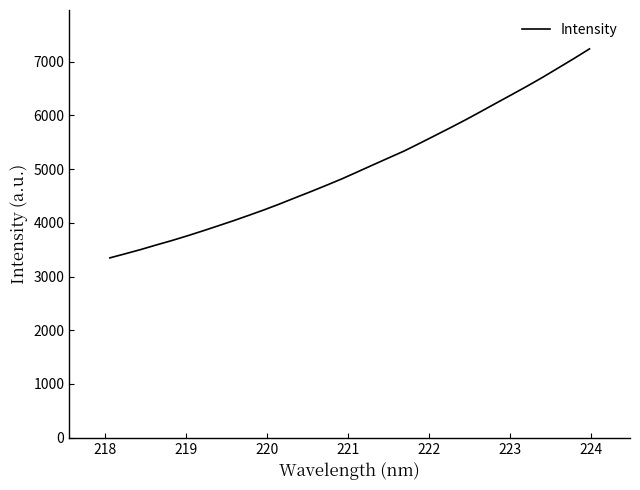

What is the difference between the maximum and minimum values?

3889.9